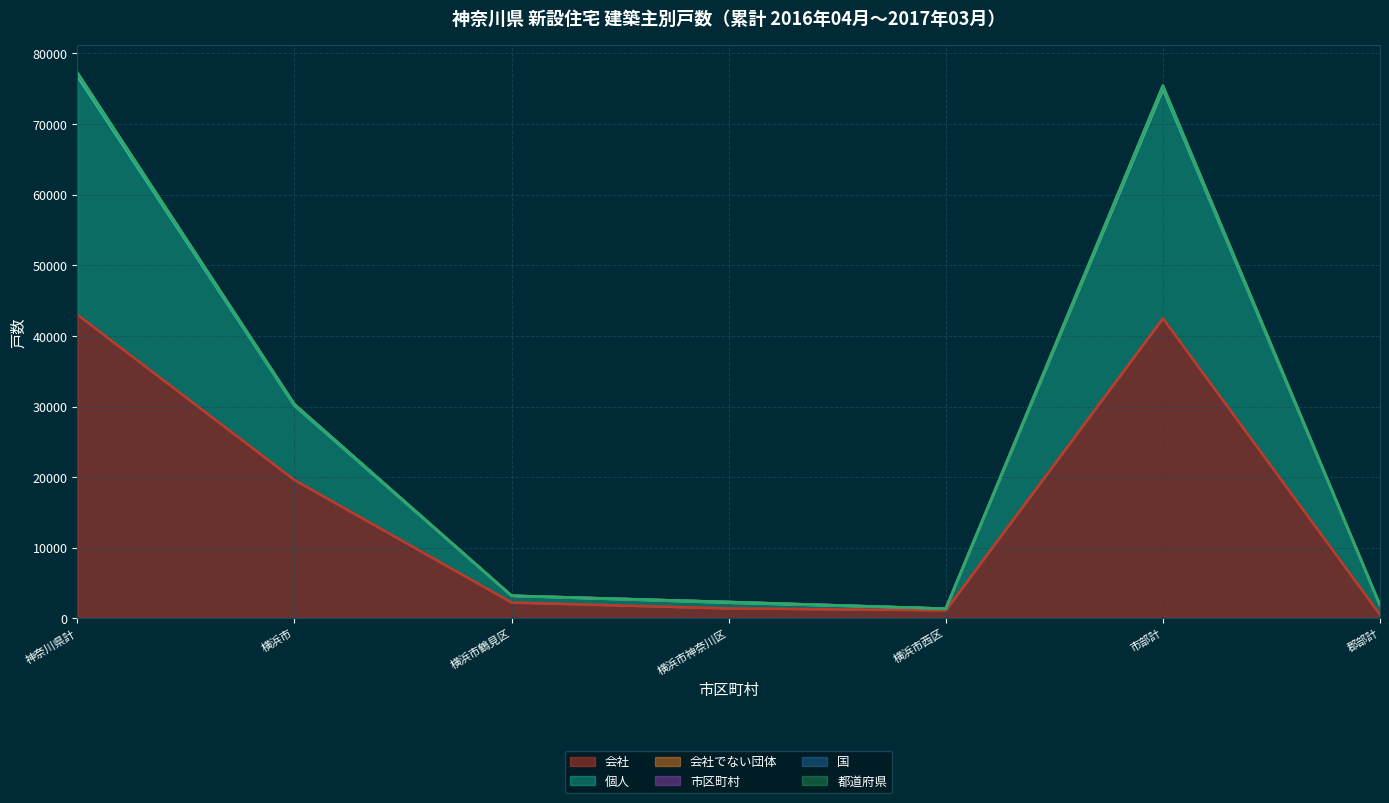

Between 横浜市西区 and 横浜市神奈川区, which is larger?

横浜市神奈川区